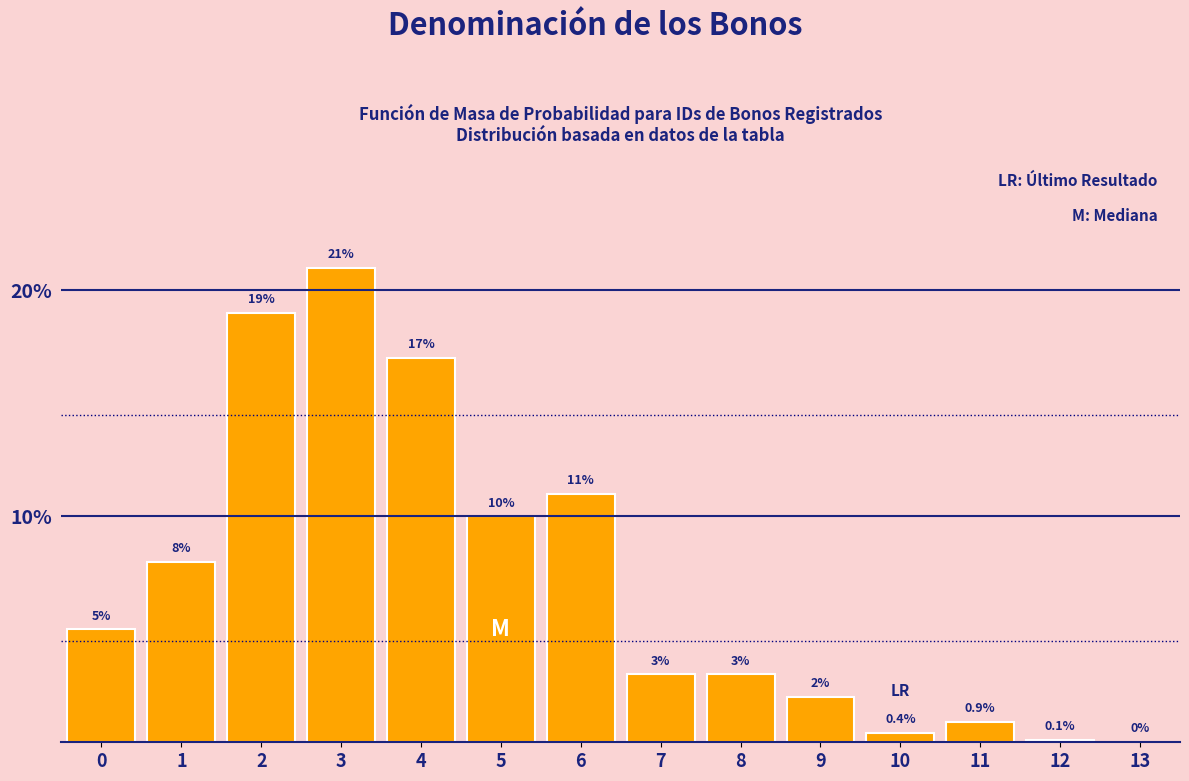

Reading left to right, what are all the values shown in this chart?

0=5.0	1=8.0	2=19.0	3=21.0	4=17.0	5=10.0	6=11.0	7=3.0	8=3.0	9=2.0	10=0.4	11=0.9	12=0.1	13=0.0